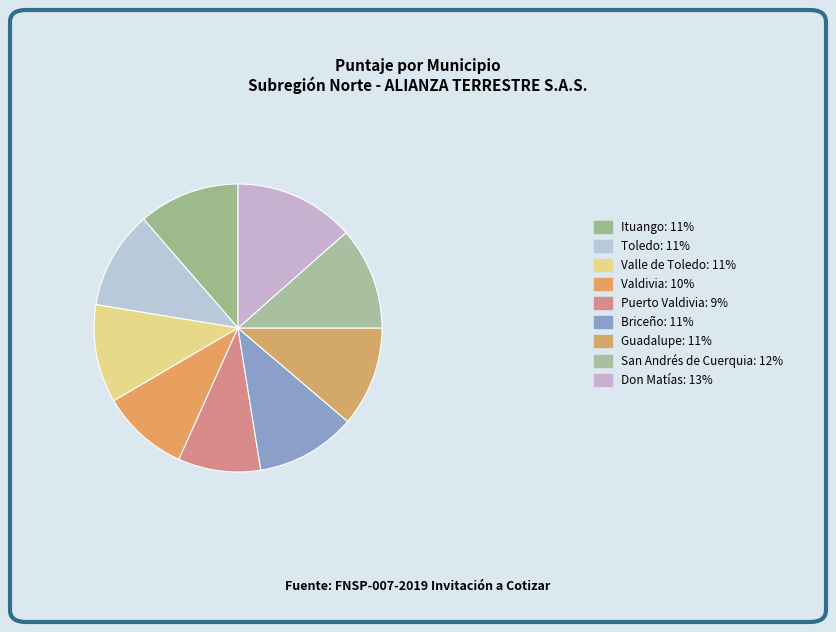

The Briceño slice represents 11% of the pie. True or false?

True